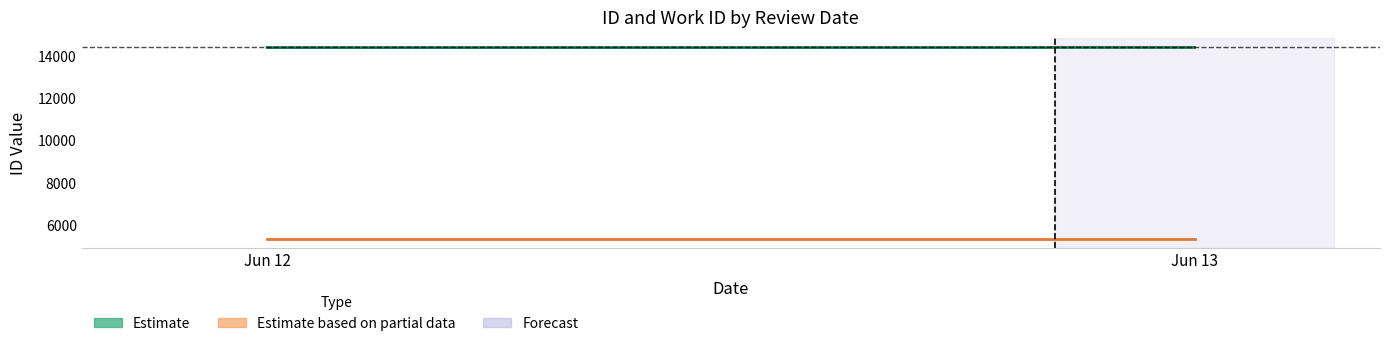

Is this an area chart (filled region under the line)?

No